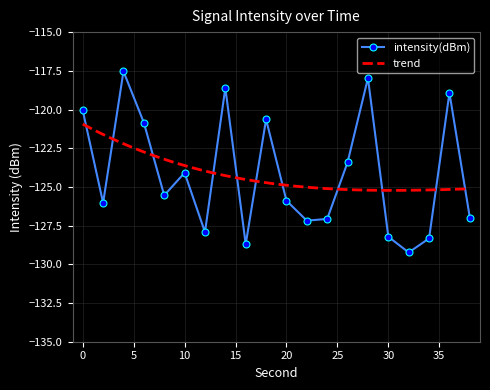

What value does the data have at 6?

-120.8